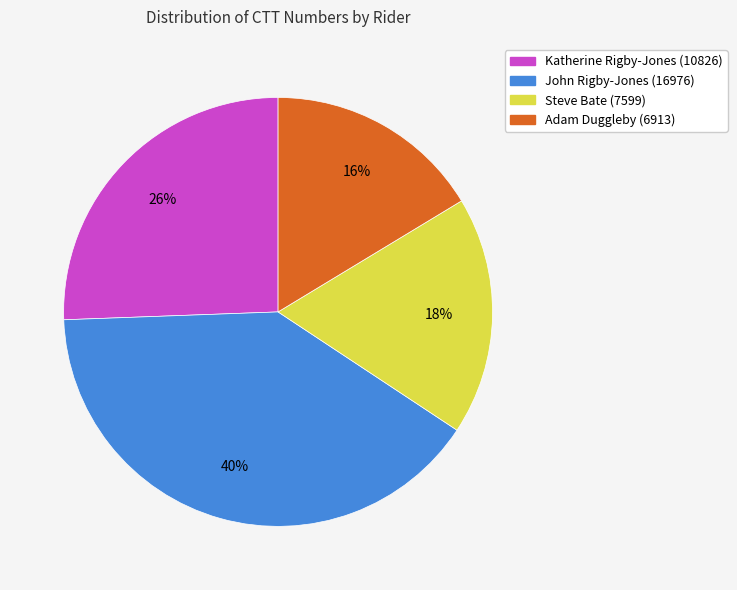

What percentage is the Adam Duggleby (6913) slice, to the nearest percent?

16%